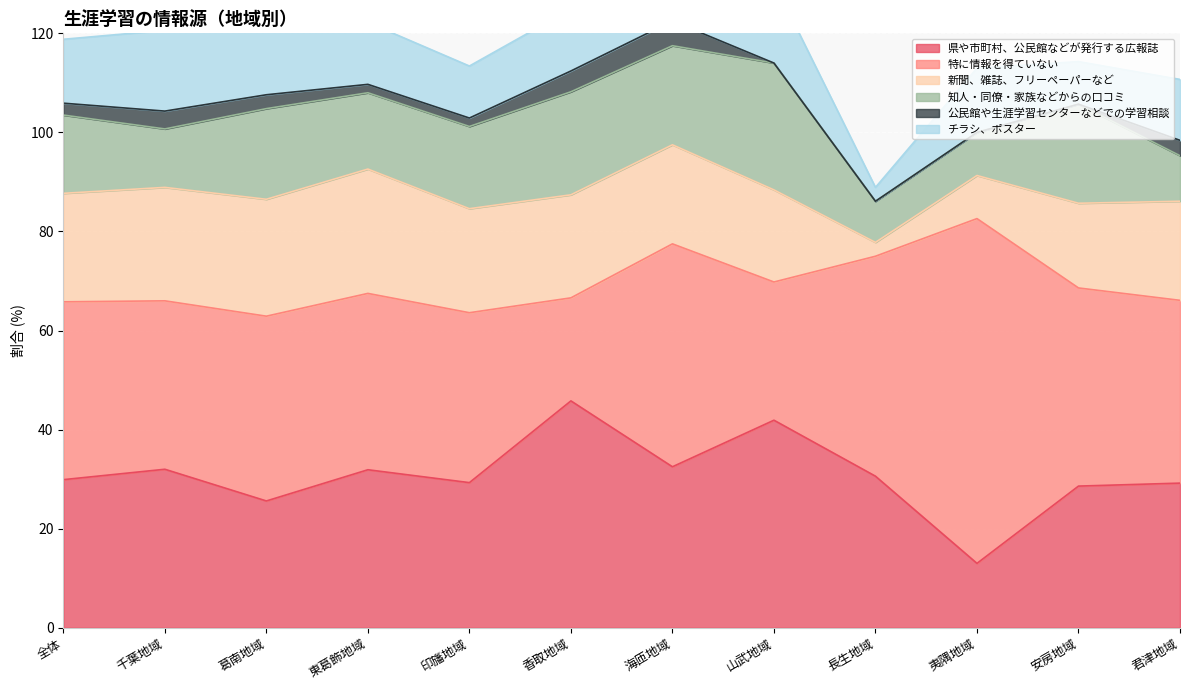

What value does the 新聞、雑誌、フリーペーパーなど series have at 山武地域?

18.6